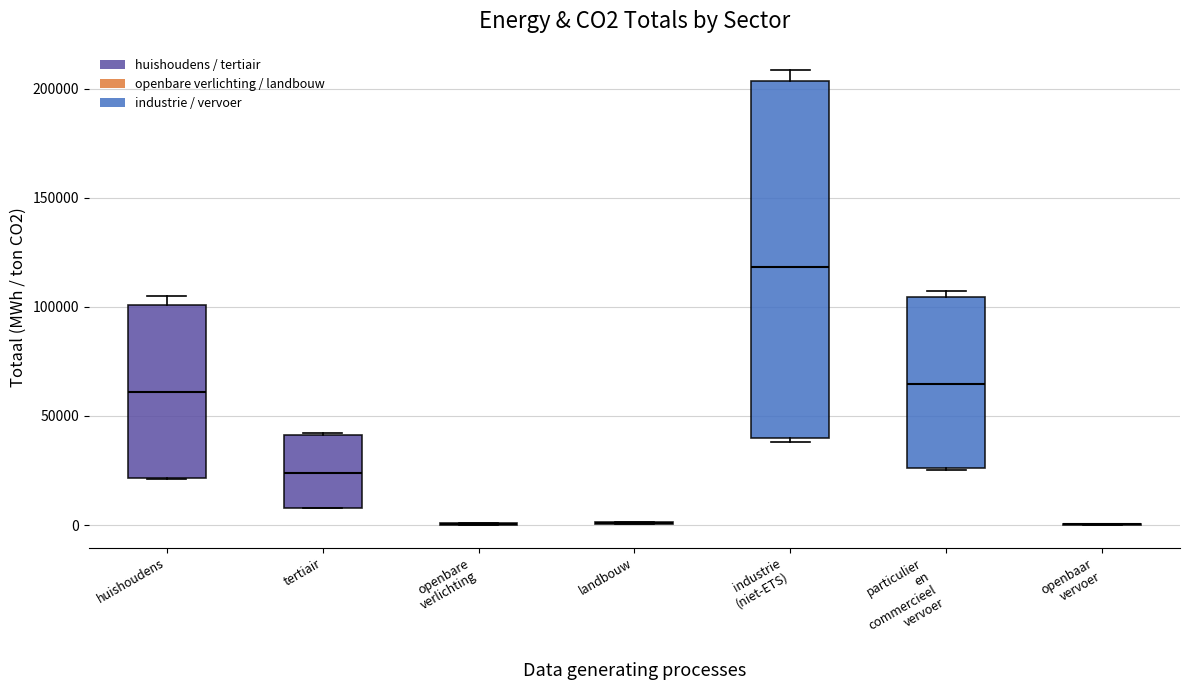

Which box is the tallest, from its lower edge to its upper edge?

industrie (niet-ETS)